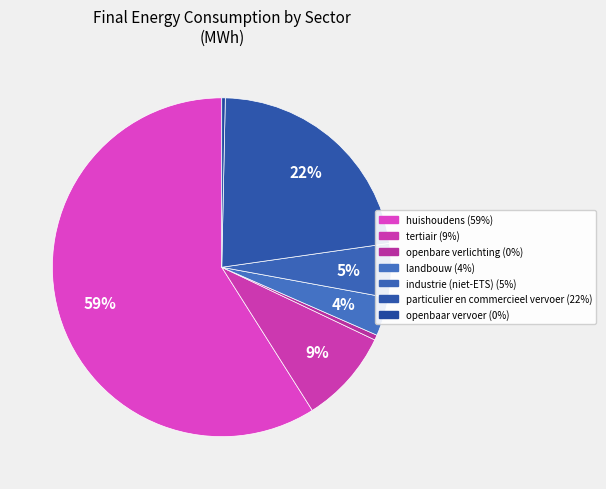

How many slices are in this pie chart?

7